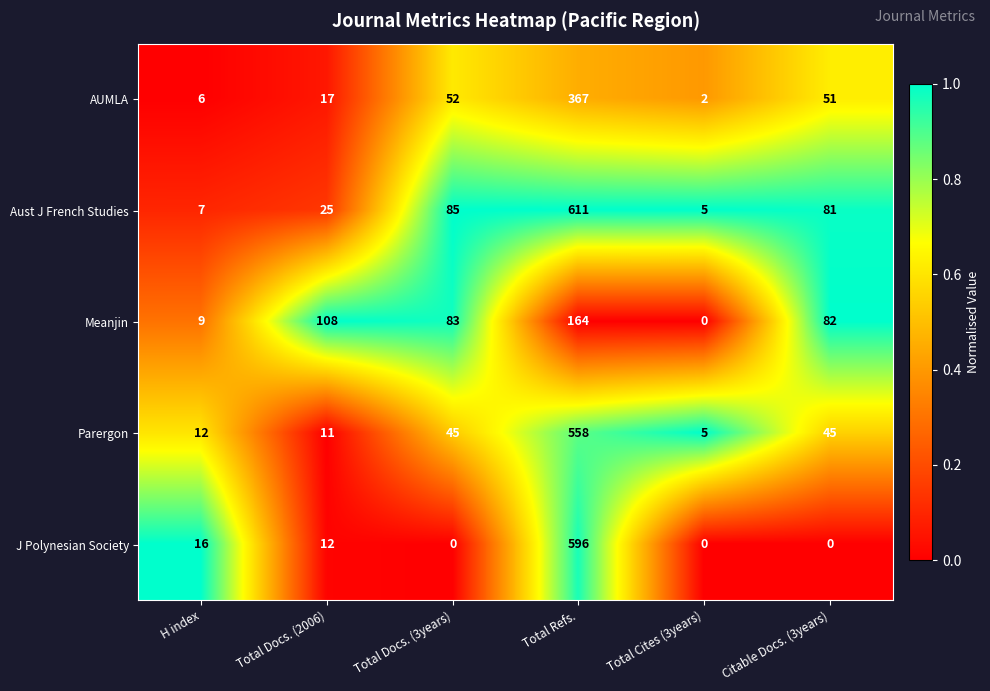

At Citable Docs. (3years), list the series in order from smallest to largest.

J Polynesian Society, Parergon, AUMLA, Aust J French Studies, Meanjin